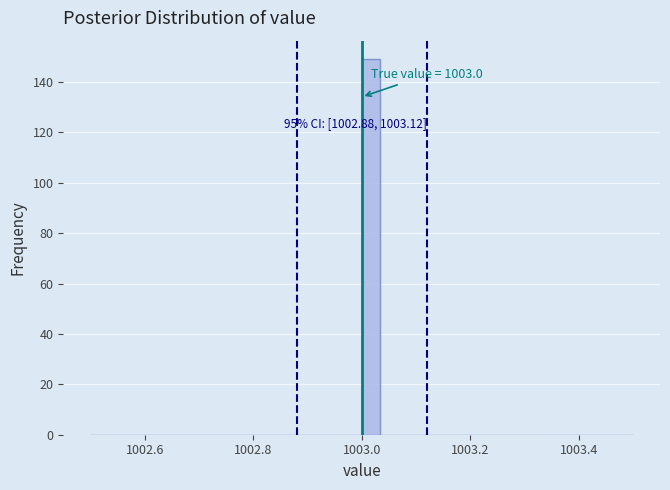

Read against the x-axis, roughly where is the centre of the tallest bar?

1003.02